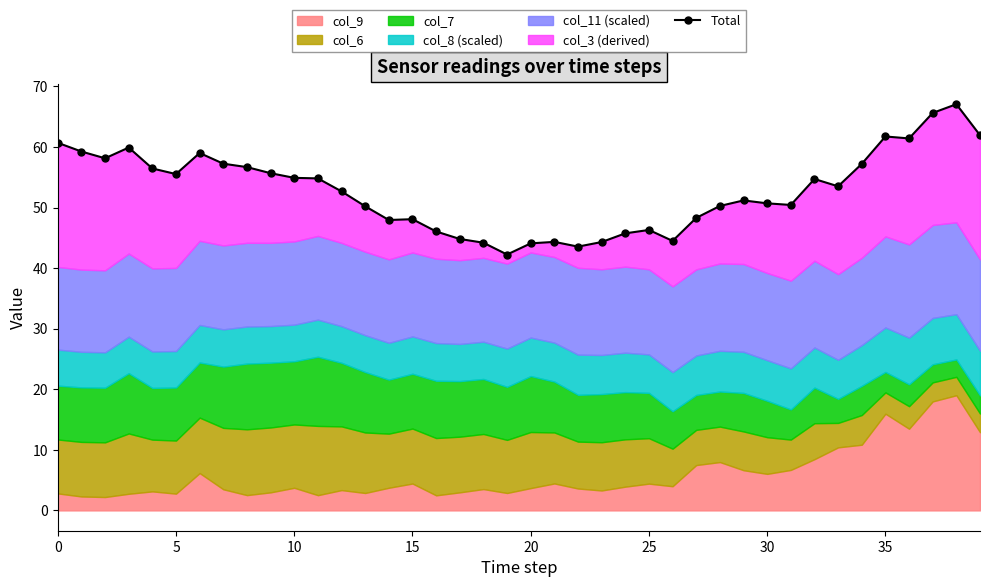

What is the label of the 29th point from the left?

28